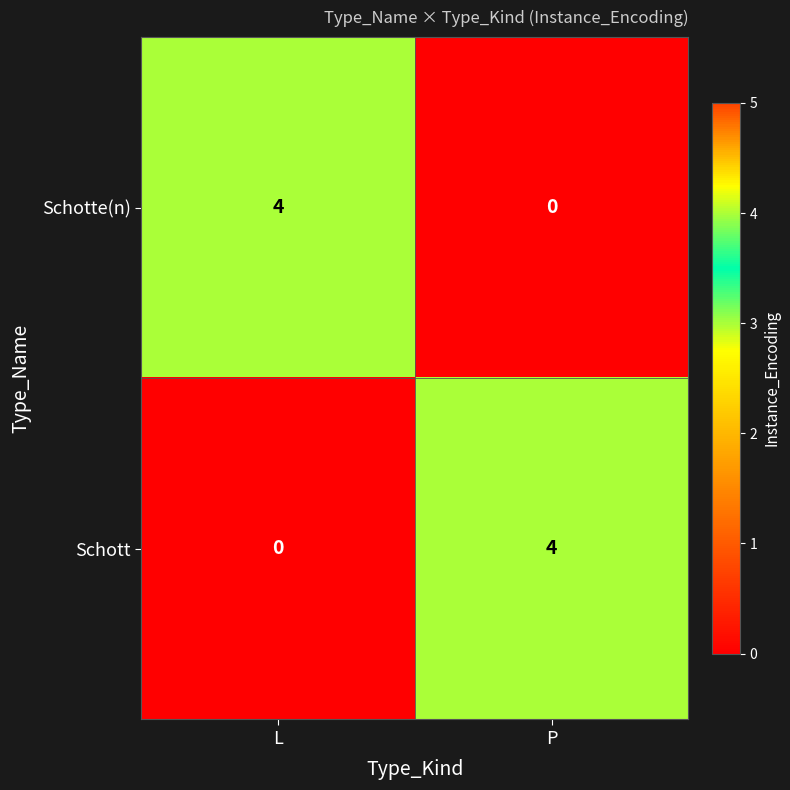

What value does the Schott series have at P?

4